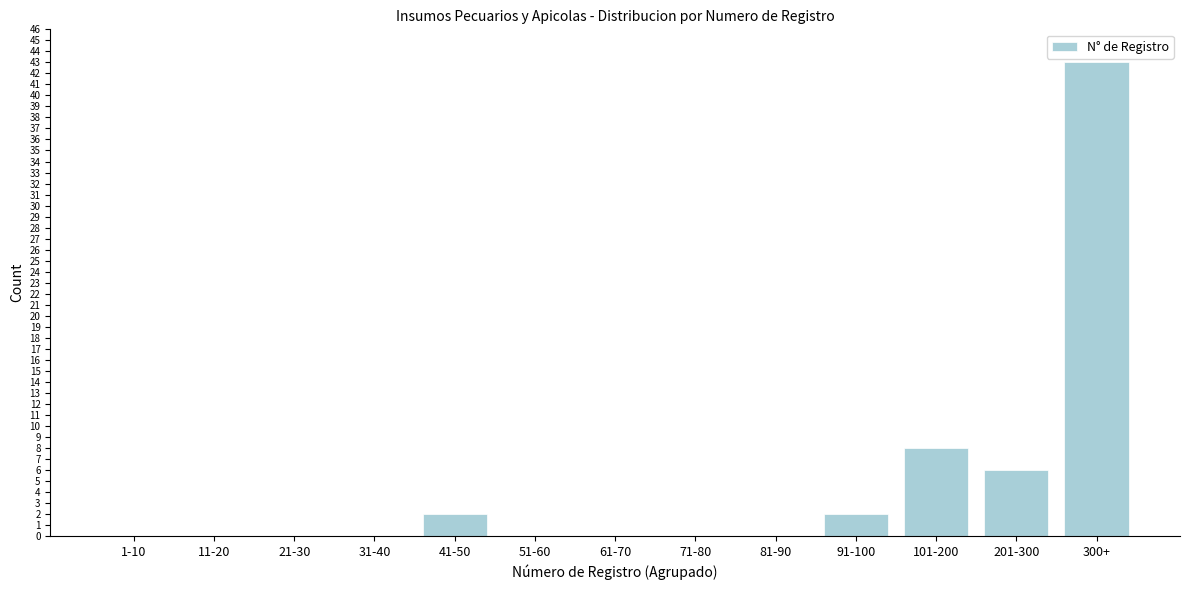

Reading left to right, extract all data points from this chart.

1-10=0	11-20=0	21-30=0	31-40=0	41-50=2	51-60=0	61-70=0	71-80=0	81-90=0	91-100=2	101-200=8	201-300=6	300+=43